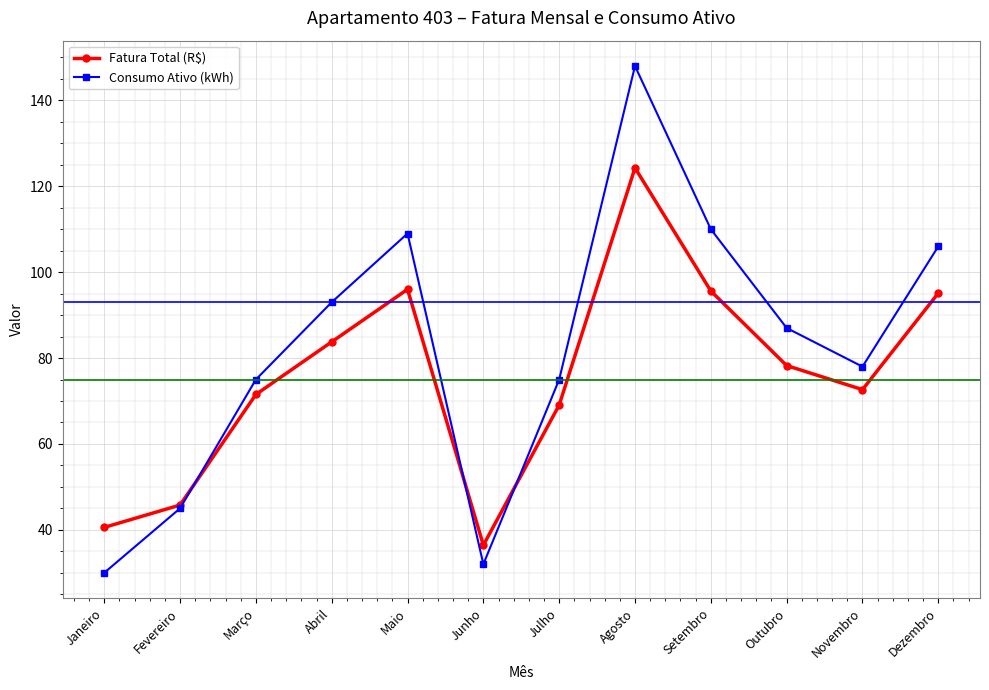

The value of Consumo Ativo (kWh) at Abril is 93.0. True or false?

True